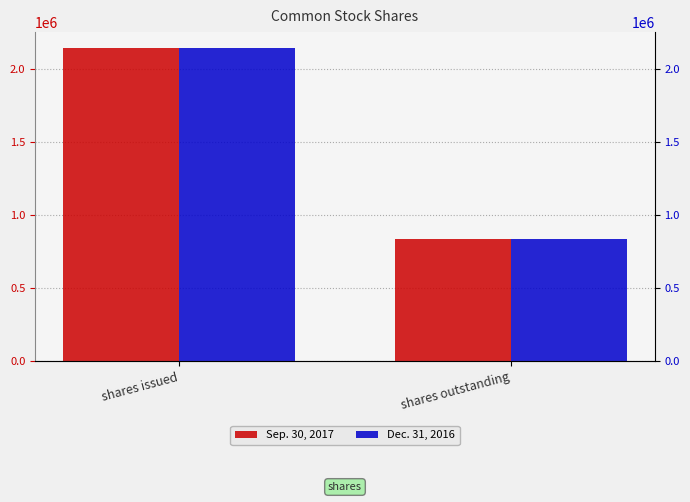

What is the sum of all Dec. 31, 2016 values?

2982381